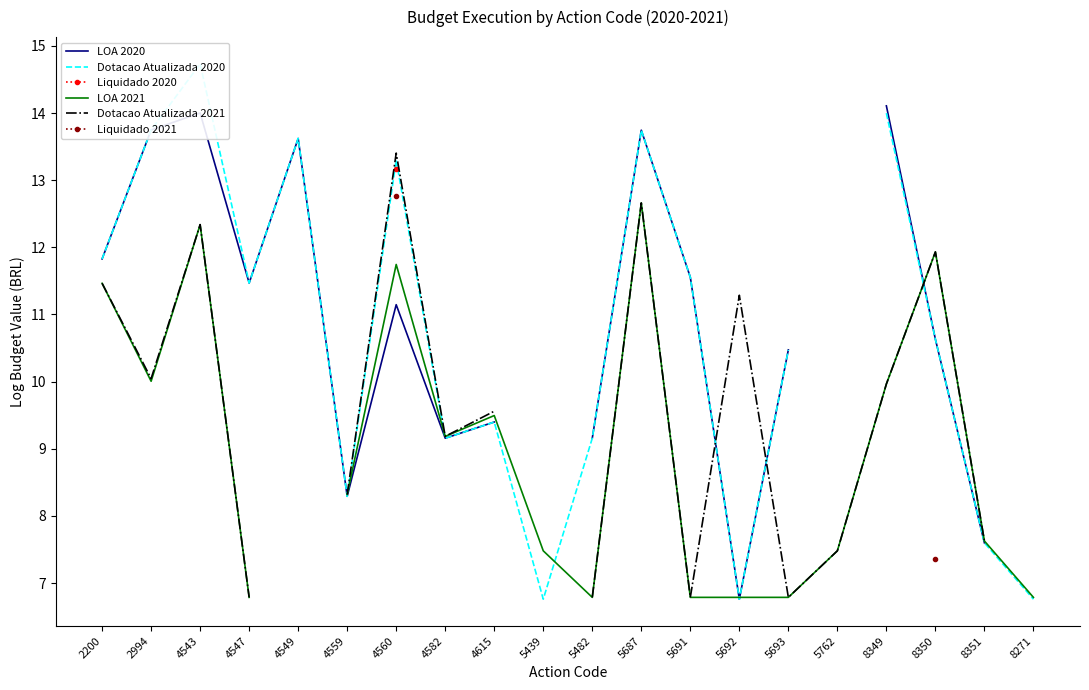

What are all the series names shown in the legend?

LOA 2020, Dotacao Atualizada 2020, Liquidado 2020, LOA 2021, Dotacao Atualizada 2021, Liquidado 2021